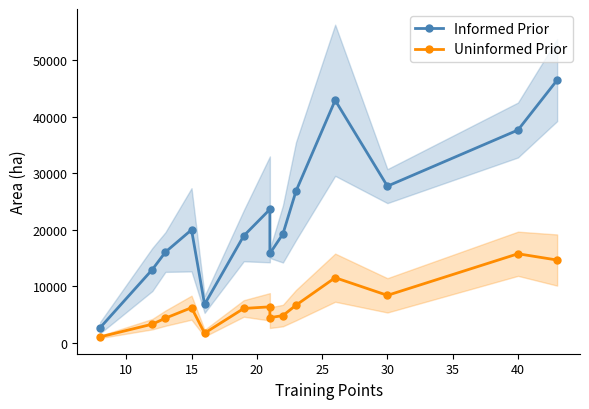

What is the smallest value displayed?

1083.6